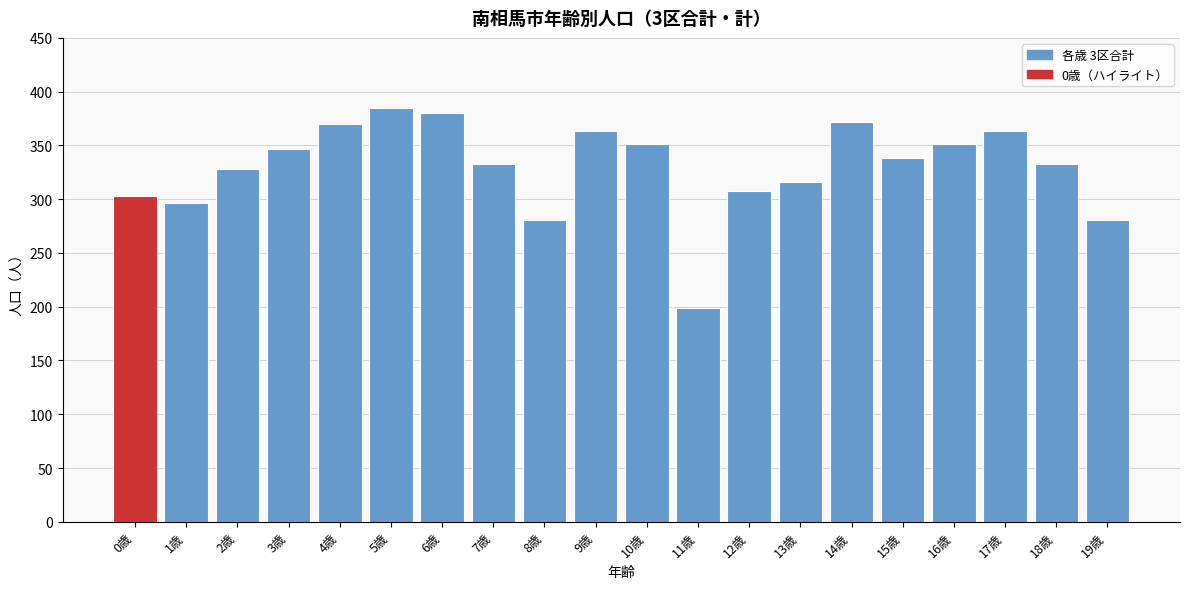

Reading right to left, what are all the values shown in this chart?

281	333	363	351	338	372	316	308	199	351	363	281	333	380	385	370	347	328	296	303